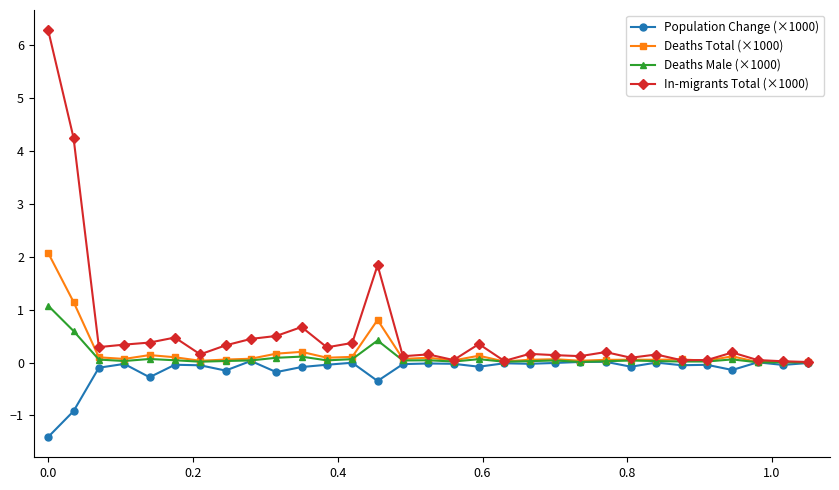

Which series has the largest total across all categories?

In-migrants Total (×1000)